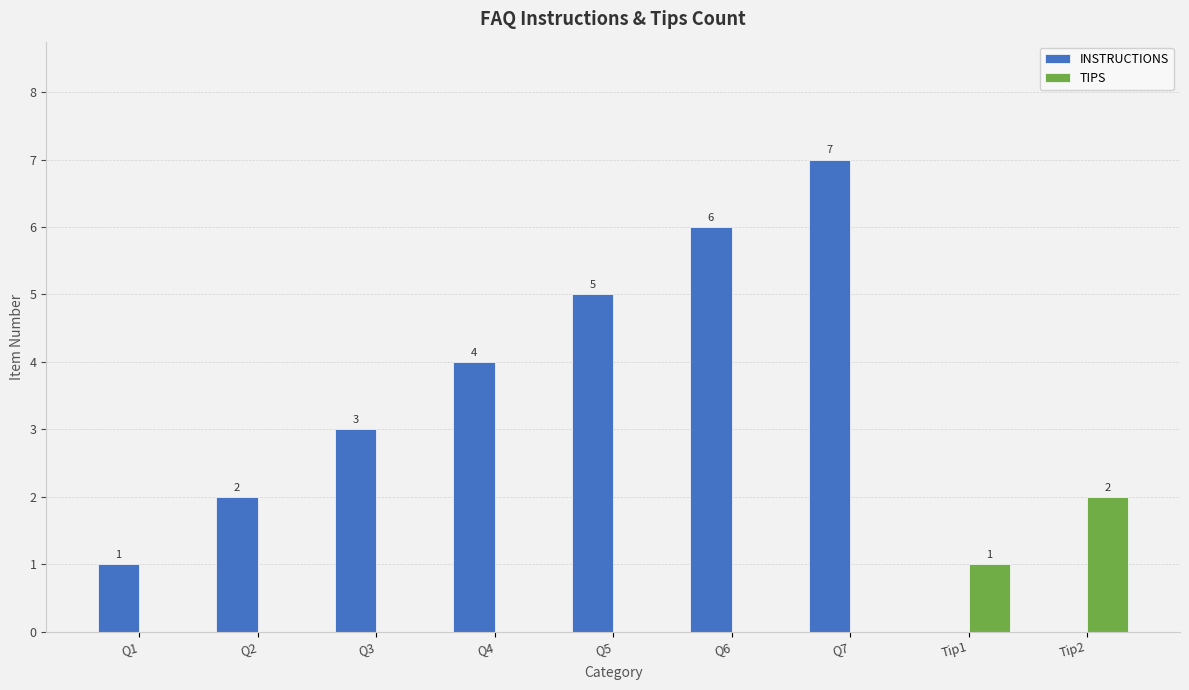

How many groups of bars are there?

9